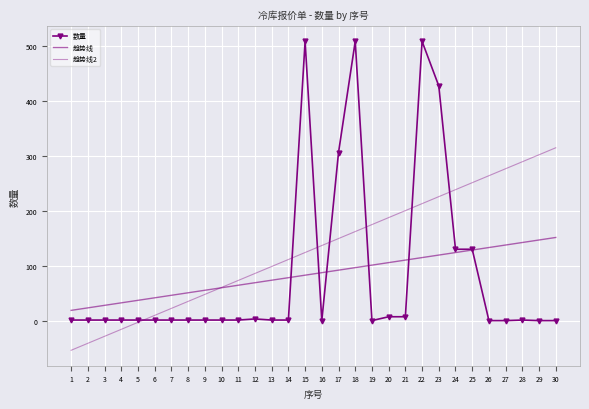

Reading right to left, extract all data points from this chart.

数量: 30=1.0	29=1.0	28=2.0	27=1.0	26=1.0	25=130.5	24=130.5	23=426.9	22=507.8	21=8.0	20=8.0	19=1.0	18=507.8	17=306.0	16=1.0	15=507.8	14=2.0	13=2.0	12=4.0	11=2.0	10=2.0	9=2.0	8=2.0	7=2.0	6=2.0	5=2.0	4=2.0	3=2.0	2=2.0	1=2.0
趋势线: 30=151.9	29=147.3	28=142.7	27=138.2	26=133.6	25=129.1	24=124.5	23=119.9	22=115.4	21=110.8	20=106.2	19=101.7	18=97.1	17=92.6	16=88.0	15=83.4	14=78.9	13=74.3	12=69.7	11=65.2	10=60.6	9=56.1	8=51.5	7=46.9	6=42.4	5=37.8	4=33.2	3=28.7	2=24.1	1=19.6
趋势线2: 30=314.7	29=302.0	28=289.3	27=276.7	26=264.0	25=251.3	24=238.6	23=226.0	22=213.3	21=200.6	20=187.9	19=175.3	18=162.6	17=149.9	16=137.2	15=124.6	14=111.9	13=99.2	12=86.5	11=73.9	10=61.2	9=48.5	8=35.9	7=23.2	6=10.5	5=-2.2	4=-14.8	3=-27.5	2=-40.2	1=-52.9